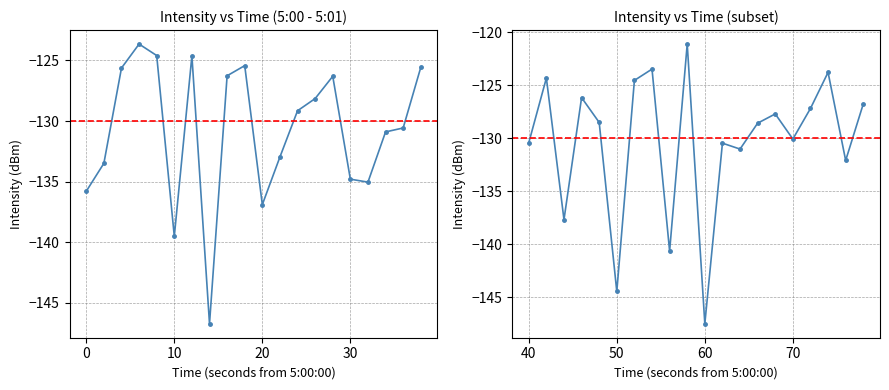

Reading left to right, list all the values displayed in this chart.

-135.8	-133.5	-125.6	-123.7	-124.6	-139.5	-124.6	-146.7	-126.3	-125.4	-136.9	-133.0	-129.2	-128.1	-126.3	-134.8	-135.0	-130.9	-130.6	-125.6	-130.4	-124.3	-137.7	-126.2	-128.5	-144.4	-124.5	-123.5	-140.6	-121.1	-147.5	-130.5	-131.0	-128.6	-127.7	-130.1	-127.2	-123.8	-132.1	-126.8